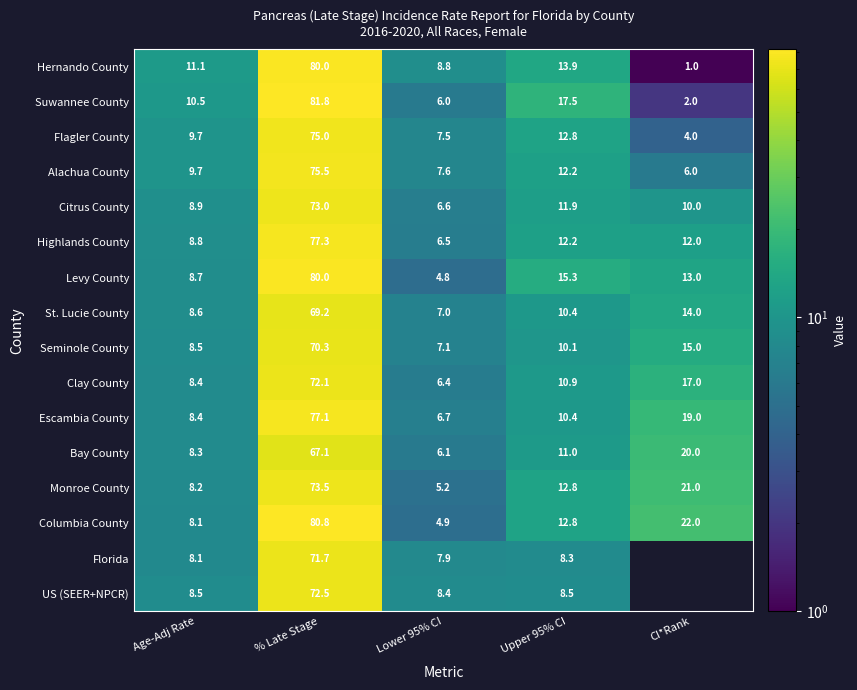

What is the lowest value of the Highlands County series?

6.5